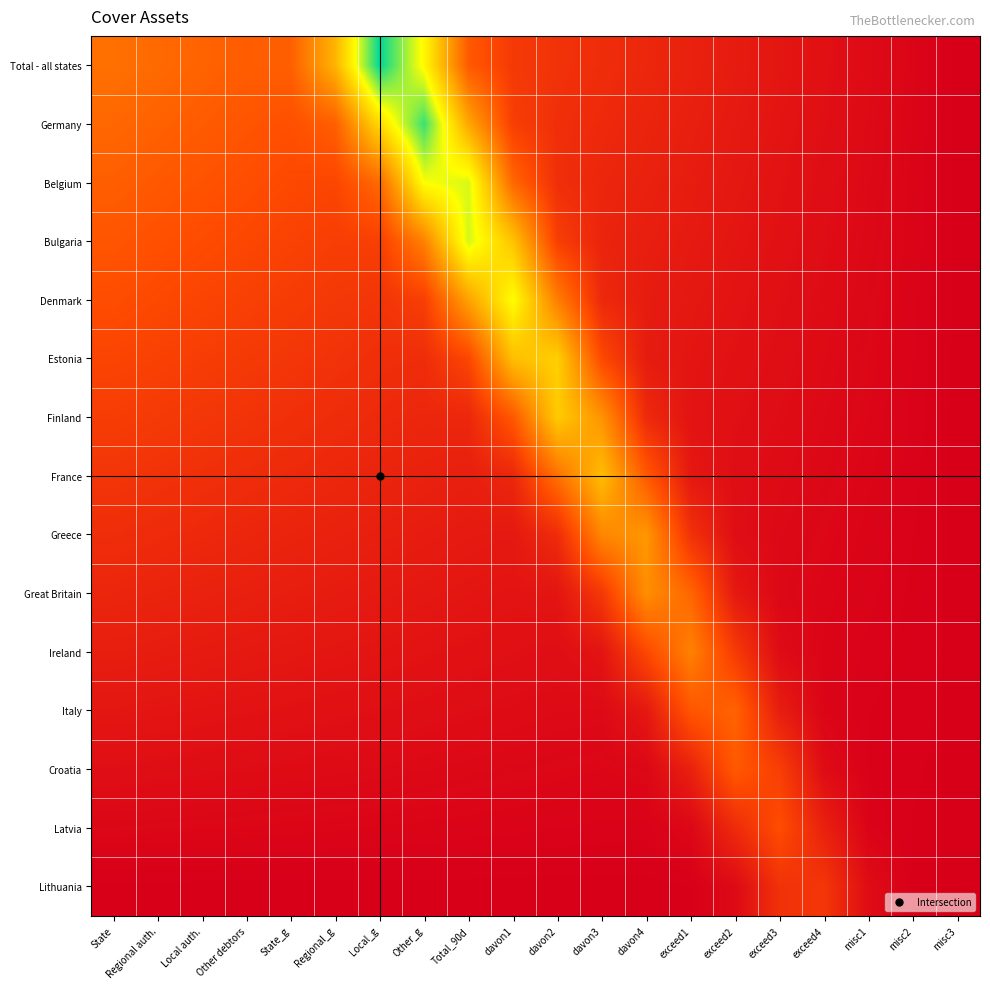

What is the total value across all series at exceed3?

1.1